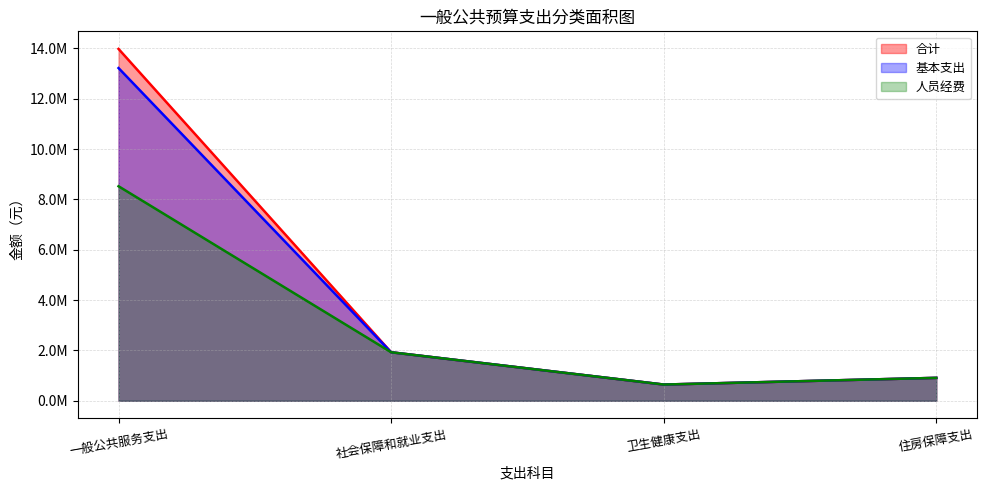

How many lines are shown in the chart?

3